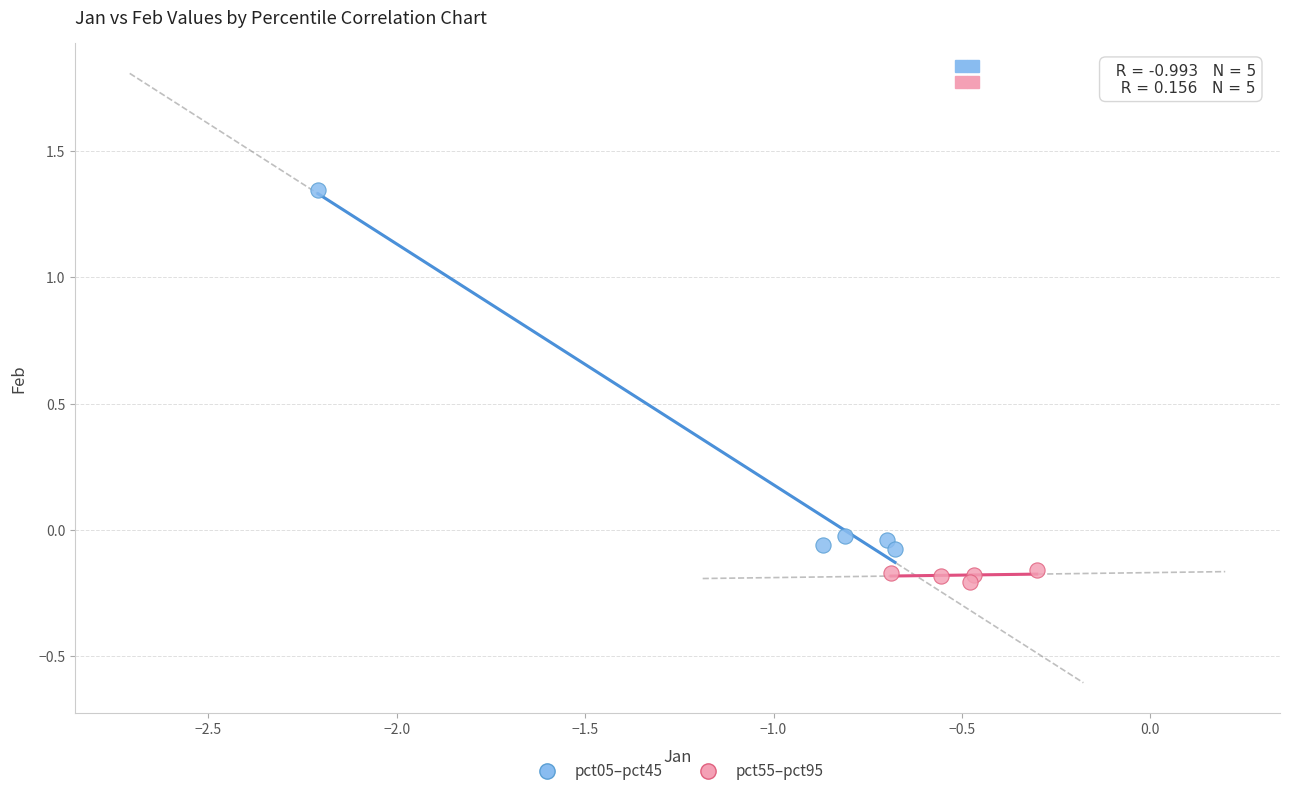

What are all the series names shown in the legend?

pct05–pct45, pct55–pct95